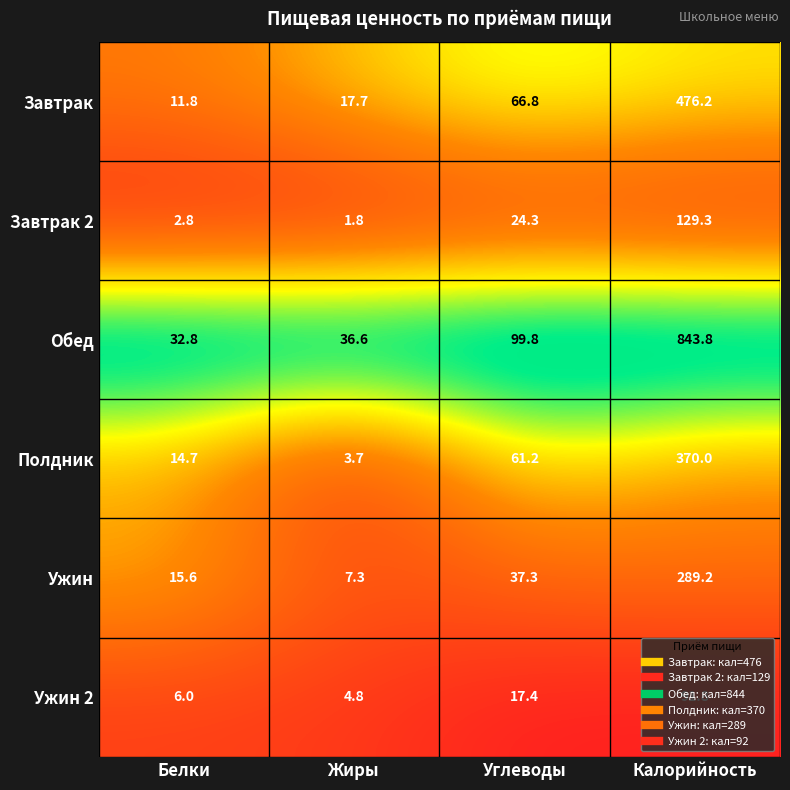

Which series has the largest range (max minus min)?

Обед